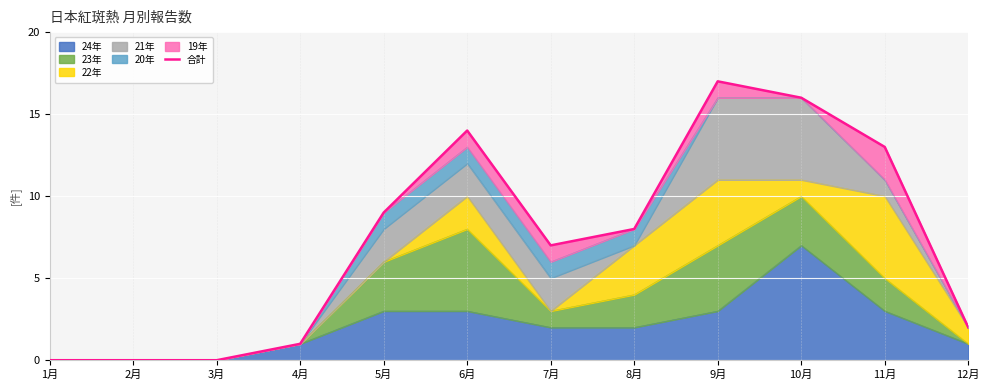

List the labels in order of value, largest first.

9月, 10月, 6月, 11月, 5月, 8月, 7月, 12月, 4月, 1月, 2月, 3月